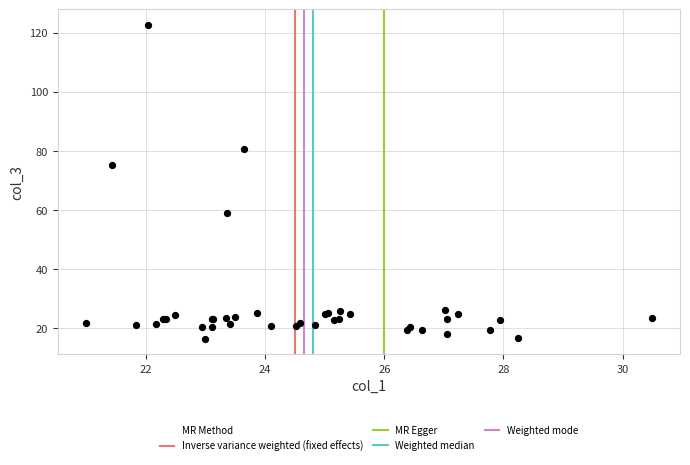

What Y value in the scatter plot is closest to 69?

75.2